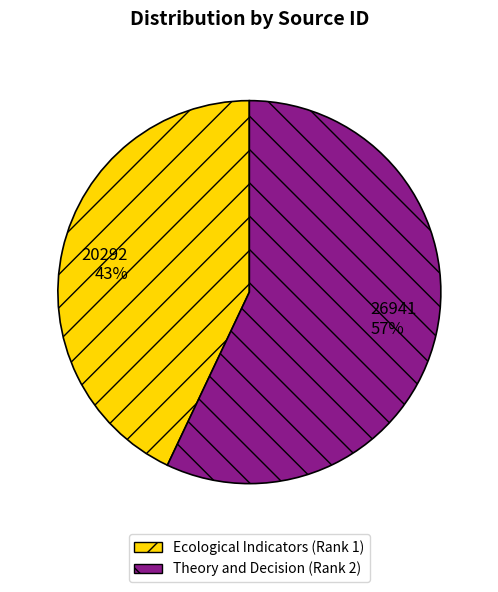

True or false: Ecological Indicators (Rank 1) accounts for 43% of the total.

True